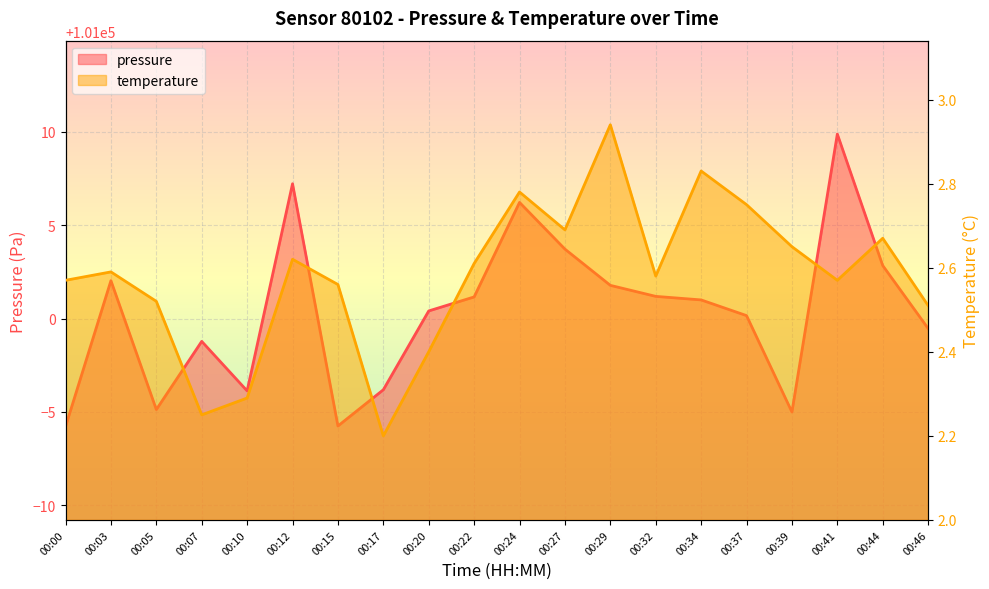

Which series has the largest total across all categories?

pressure